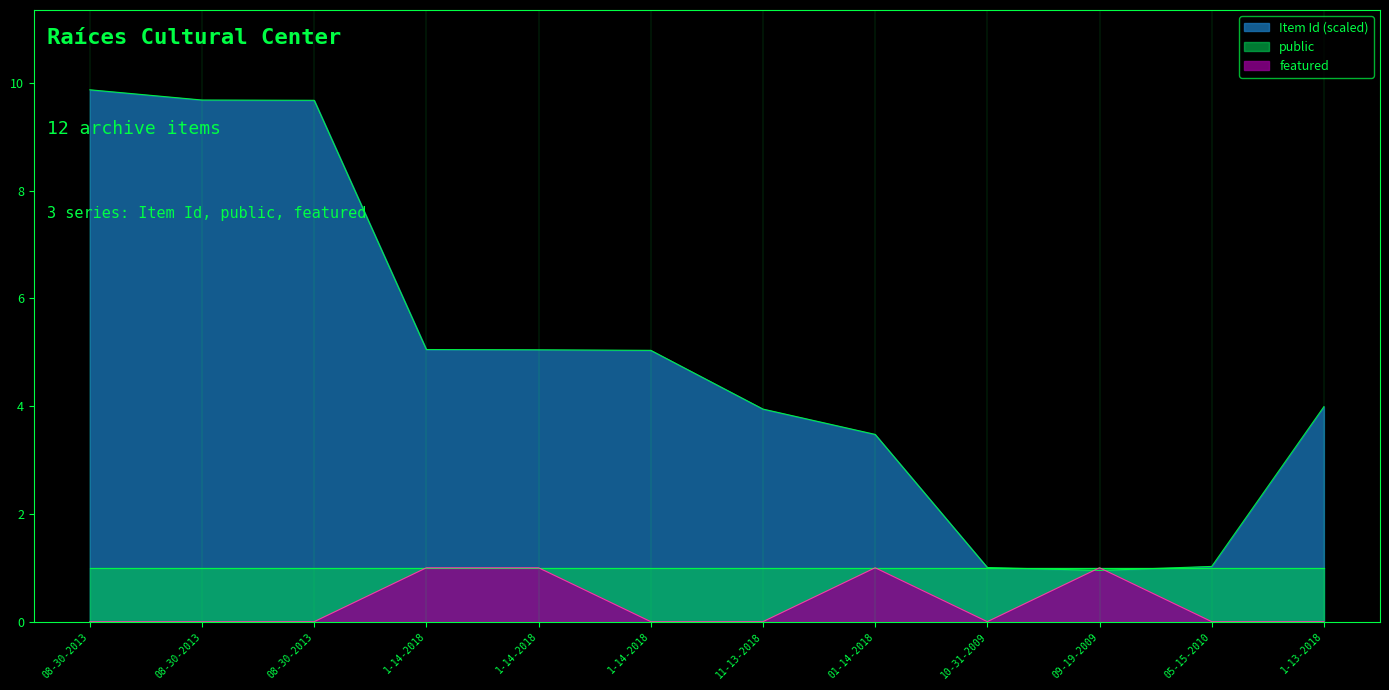

What is the maximum value shown in the chart?

9.9